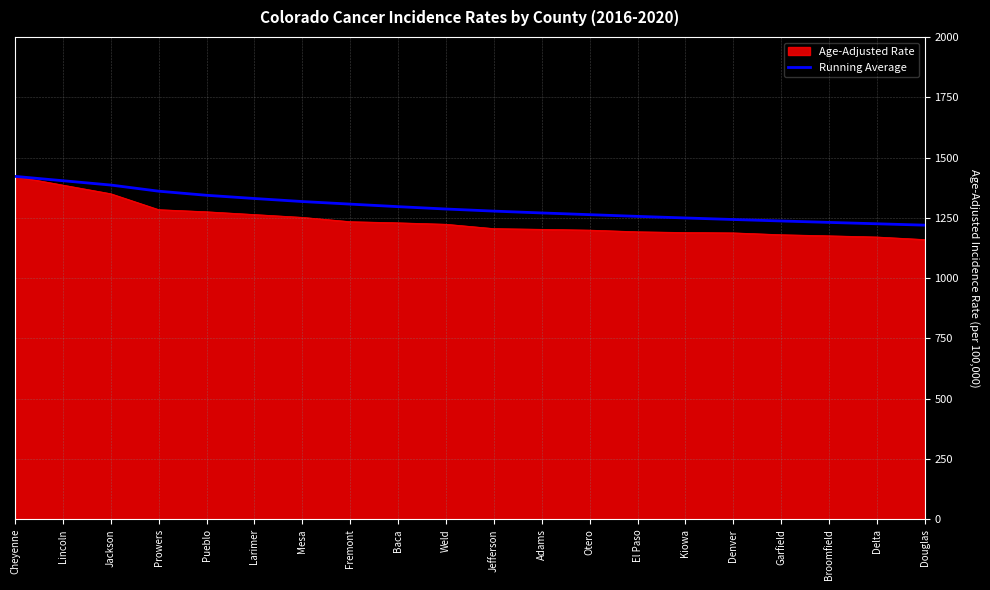

Is it true that Age-Adjusted Rate equals 1199.3 at Otero?

True